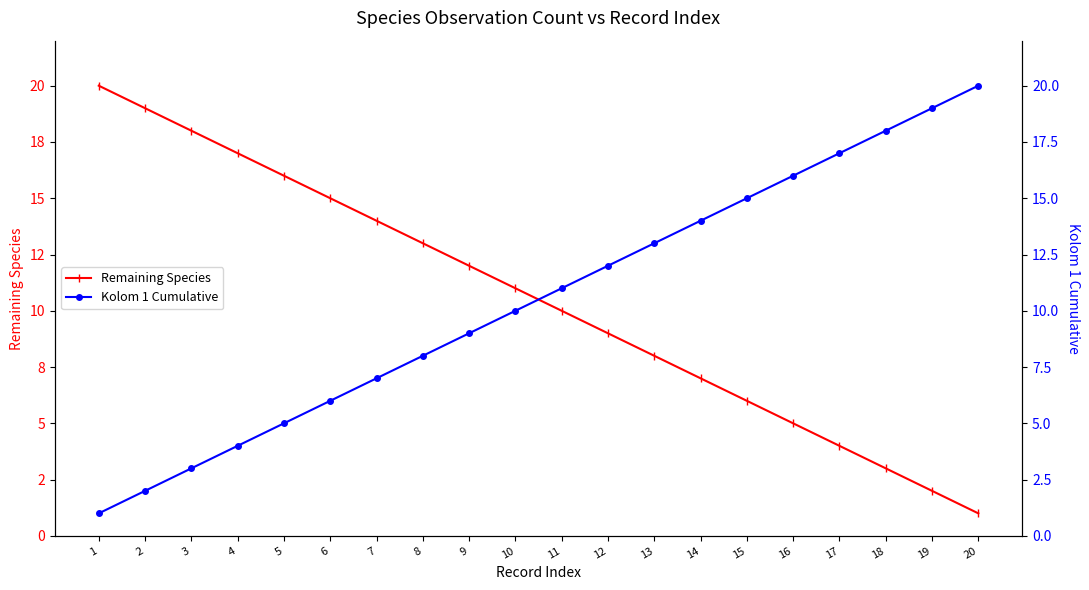

Which label corresponds to the largest value in the chart?

1